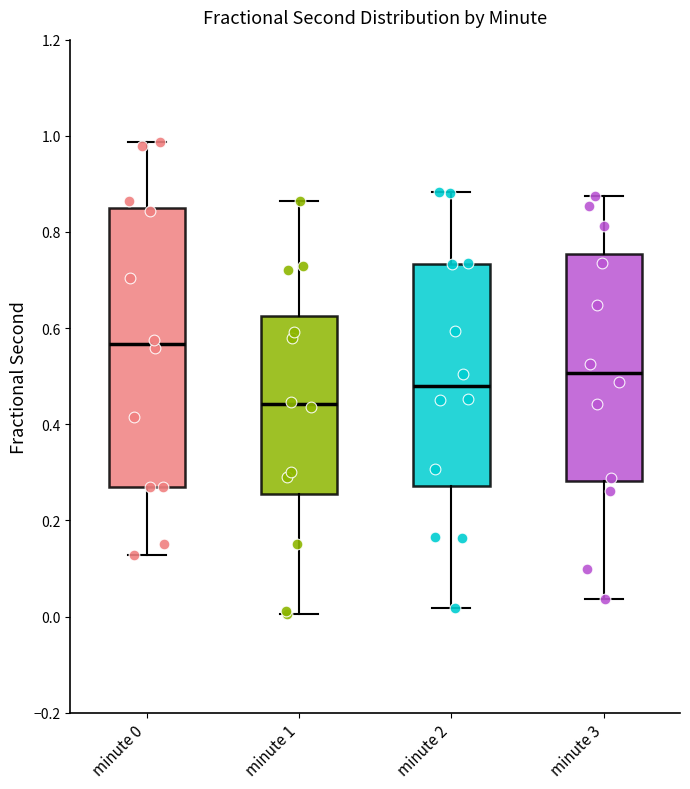

Reading left to right, read every box against the y-axis: the position of its median line, the range the box covers, and the ends of its whiskers. The values are not printed on the chart, so give them approximately, as read against the axis.

minute 0: median 0.56, box 0.26 to 0.84, whiskers 0.12 to 0.98
minute 1: median 0.44, box 0.26 to 0.62, whiskers 0.00 to 0.86
minute 2: median 0.48, box 0.28 to 0.74, whiskers 0.02 to 0.88
minute 3: median 0.50, box 0.28 to 0.76, whiskers 0.04 to 0.88